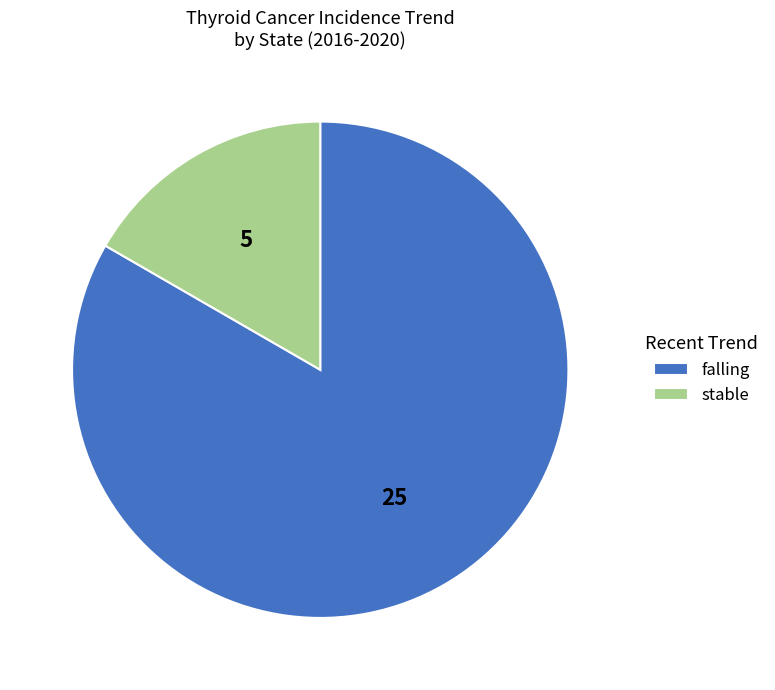

The stable slice represents 7% of the pie. True or false?

False